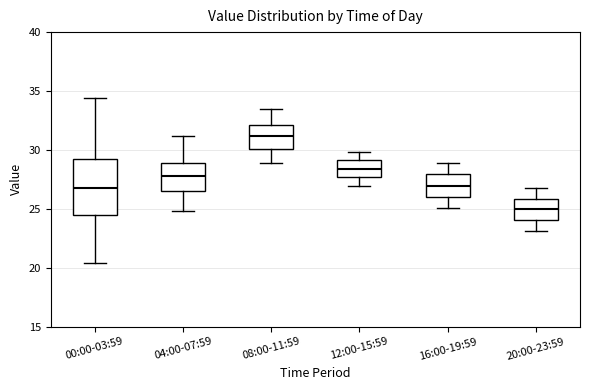

Reading left to right, transcribe this box plot: for each box, give where its median line is, the range the box spans, and where its two whiskers end, as read against the y-axis. The values are not printed on the chart, so give them approximately, as read against the axis.

00:00-03:59: median 27.0, box 24.5 to 29.5, whiskers 20.5 to 34.5
04:00-07:59: median 28.0, box 26.5 to 29.0, whiskers 25.0 to 31.0
08:00-11:59: median 31.0, box 30.0 to 32.0, whiskers 29.0 to 33.5
12:00-15:59: median 28.5, box 27.5 to 29.0, whiskers 27.0 to 30.0
16:00-19:59: median 27.0, box 26.0 to 28.0, whiskers 25.0 to 29.0
20:00-23:59: median 25.0, box 24.0 to 26.0, whiskers 23.0 to 27.0